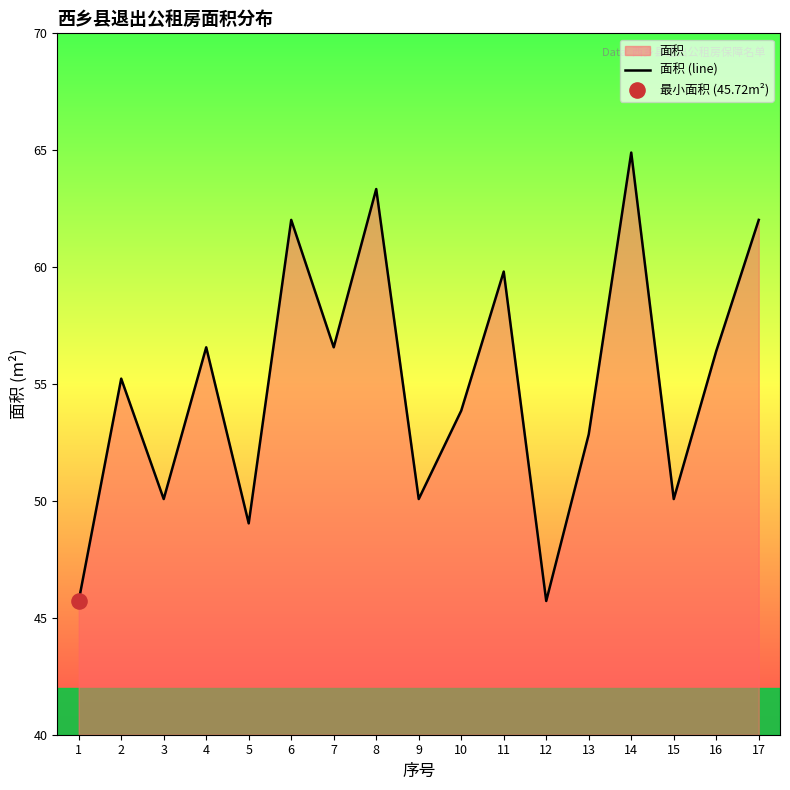

What is the ratio of the value at 8 to the value at 16?

1.1